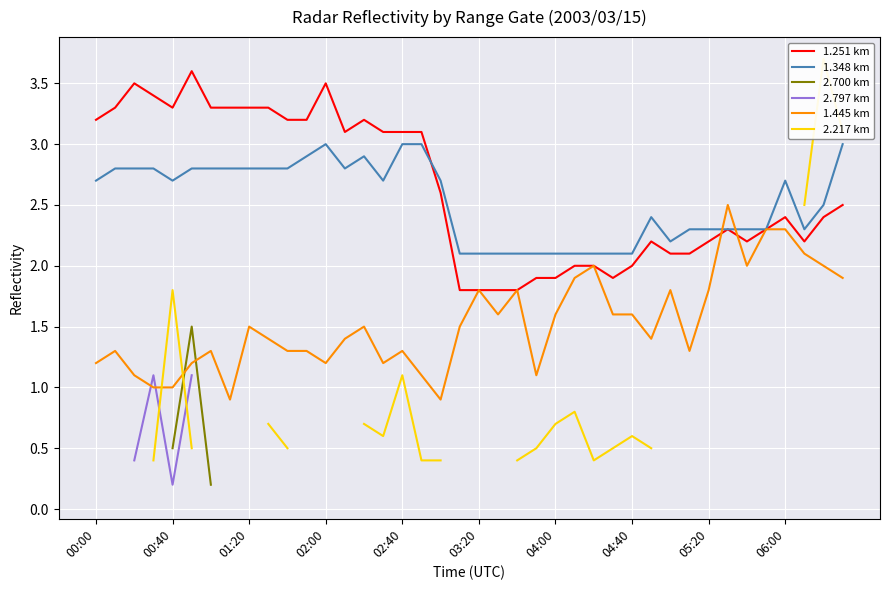

The 1.348 km series shows 3.0 at 02:00. True or false?

True